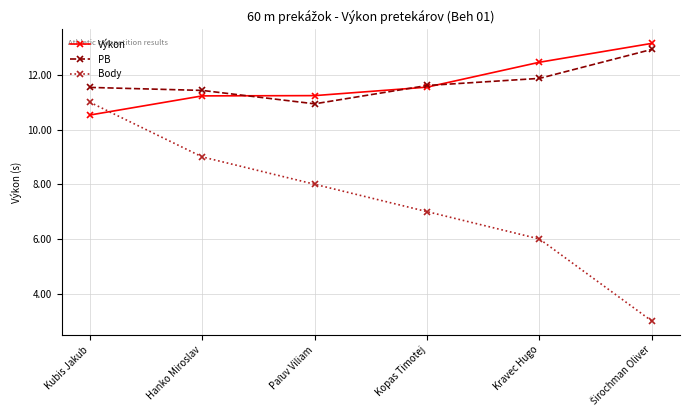

Which series has the largest range (max minus min)?

Body